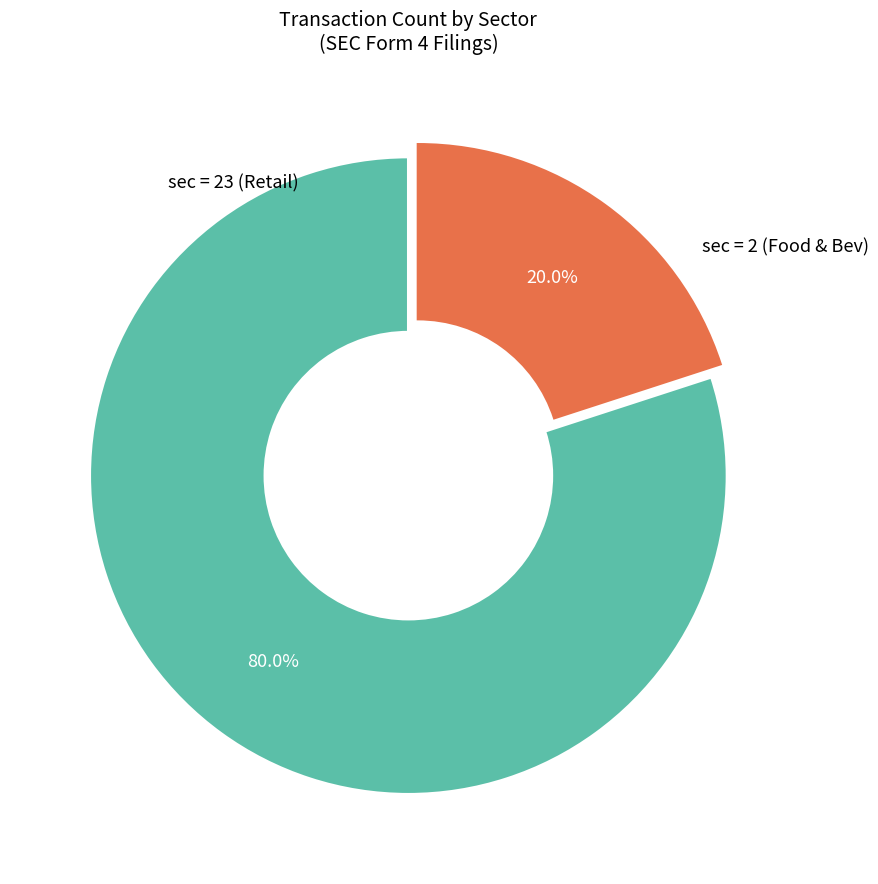

Is there any slice that represents more than half of the pie?

Yes